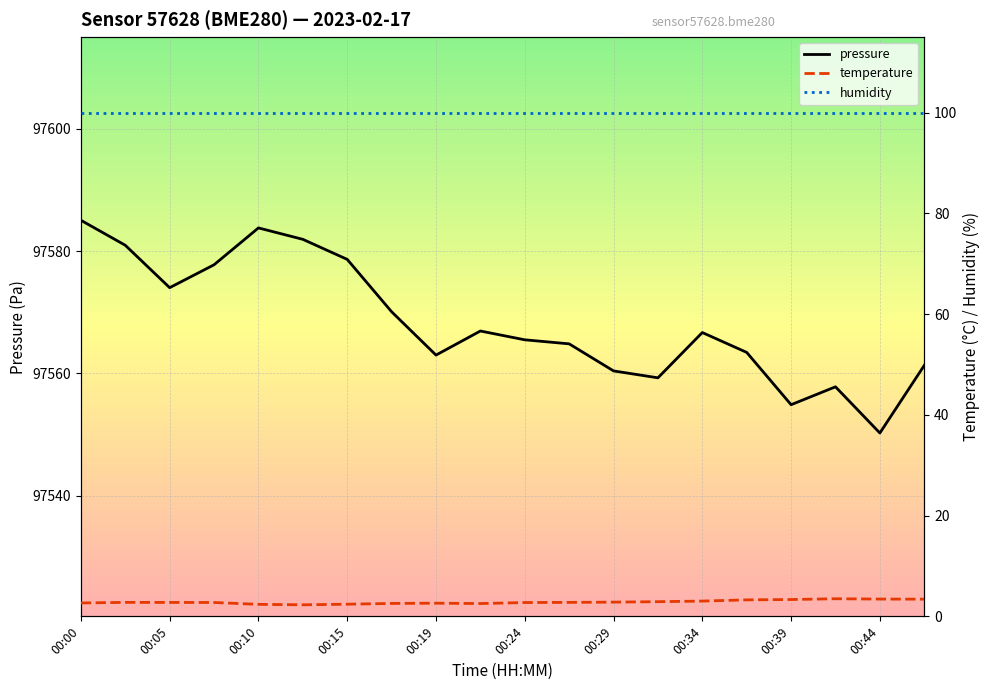

Which category has the lowest value in the pressure series?

00:44